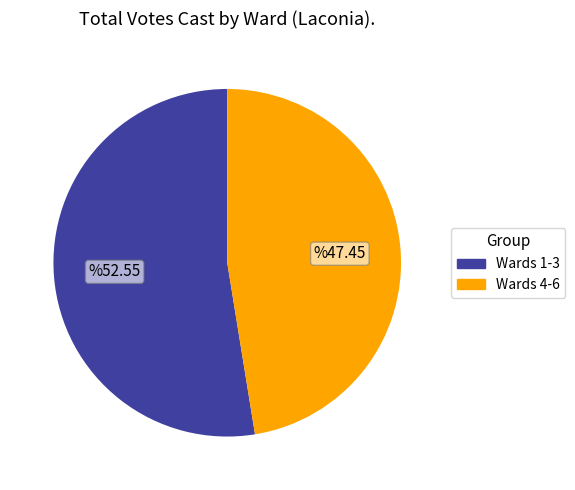

Does any single category account for the majority?

Yes